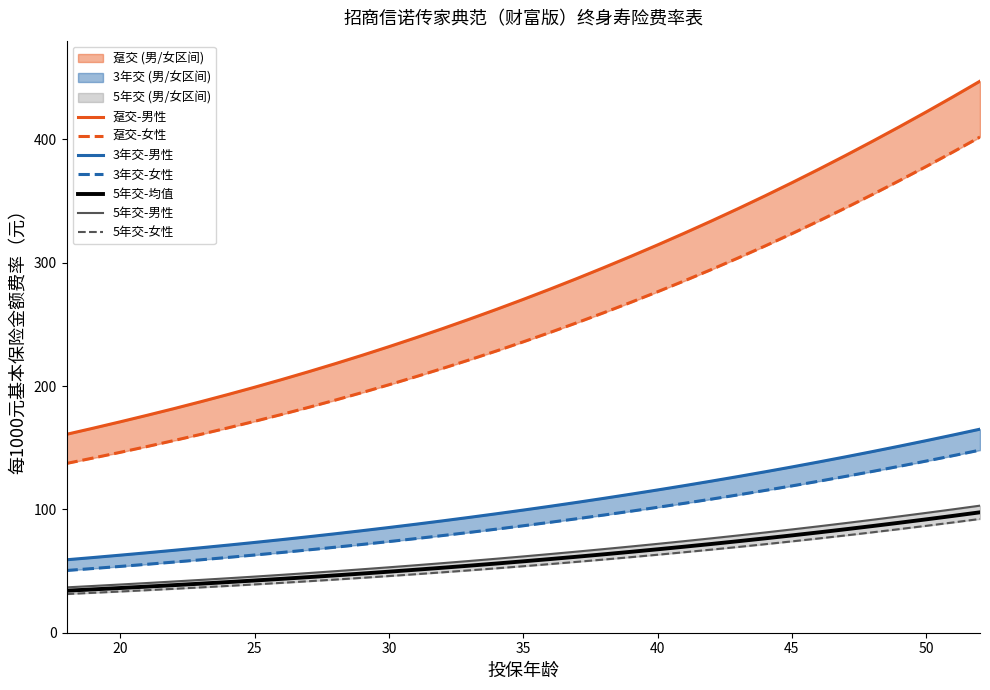

Is this an area chart (filled region under the line)?

No